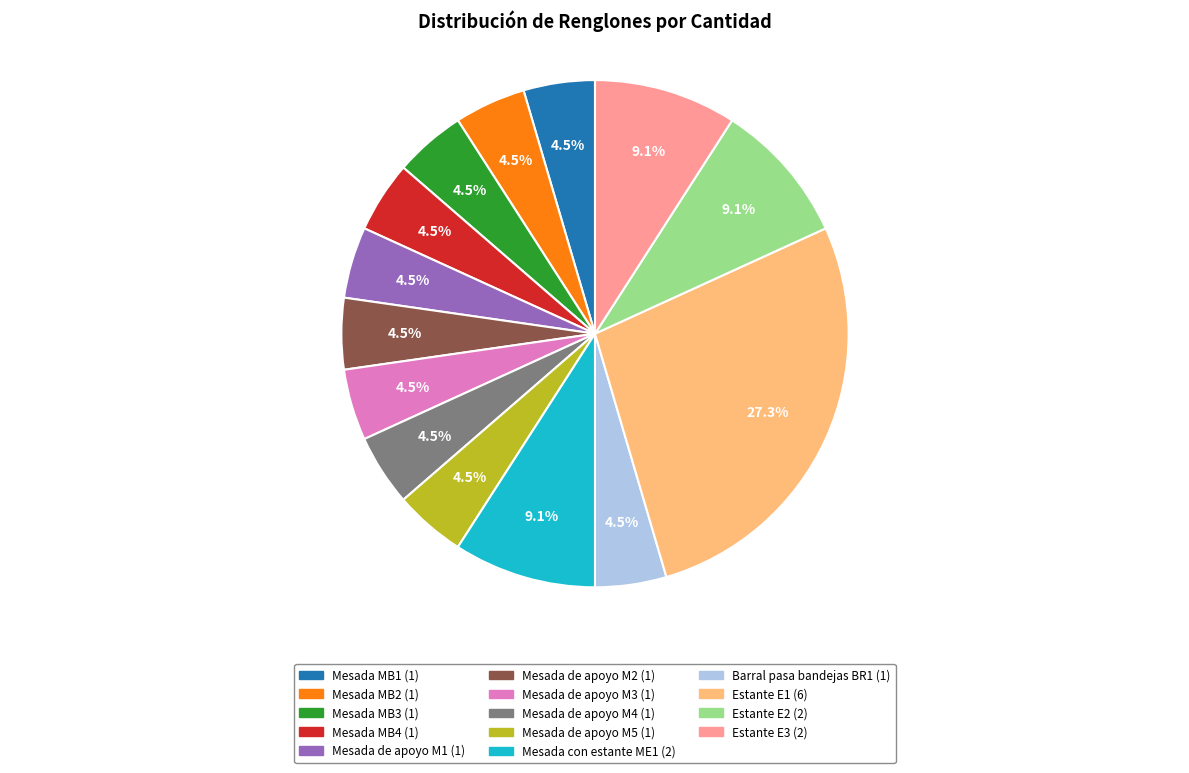

What is the ratio of the value at Mesada MB1 to the value at Mesada MB3?

1.0